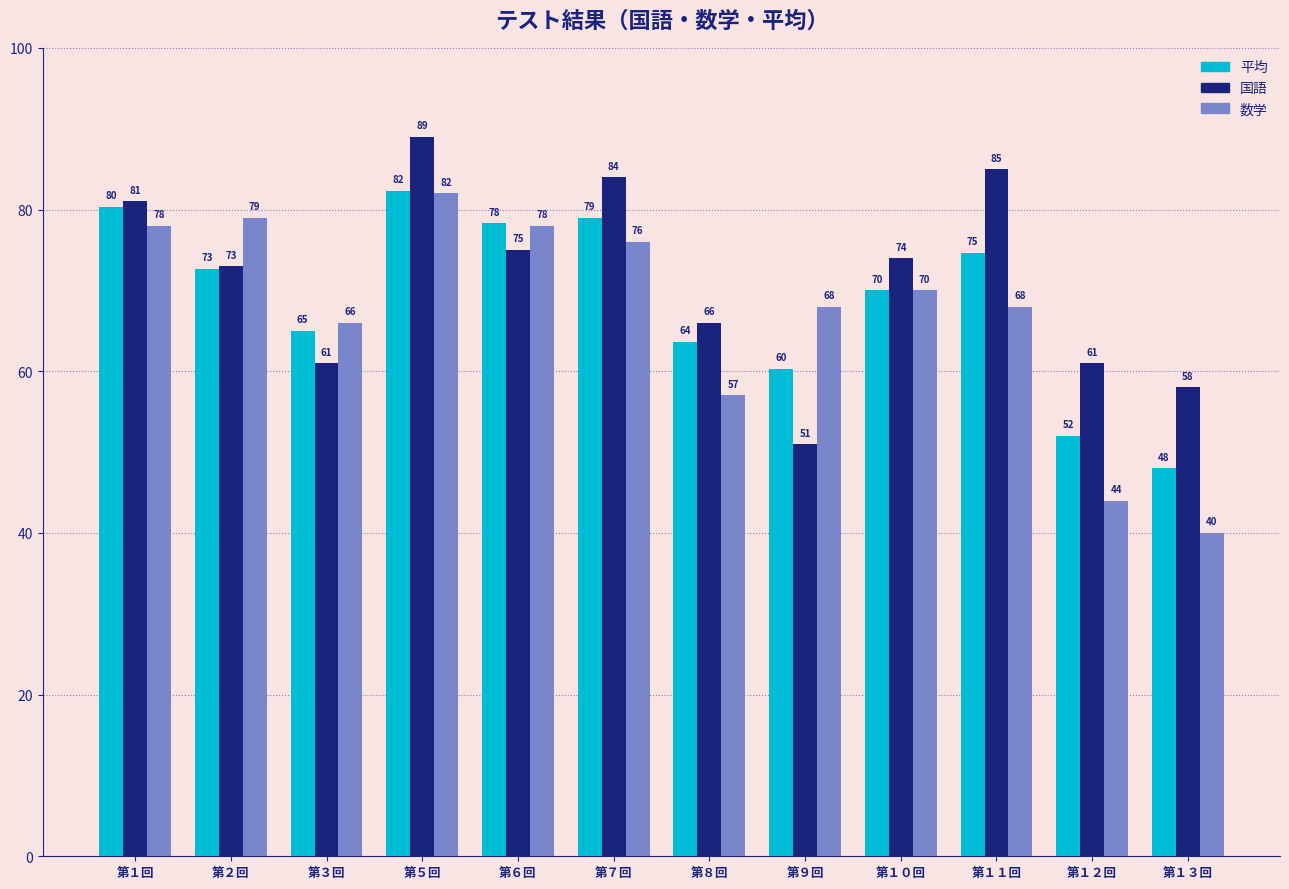

What is the sum of all 国語 values?

858.0